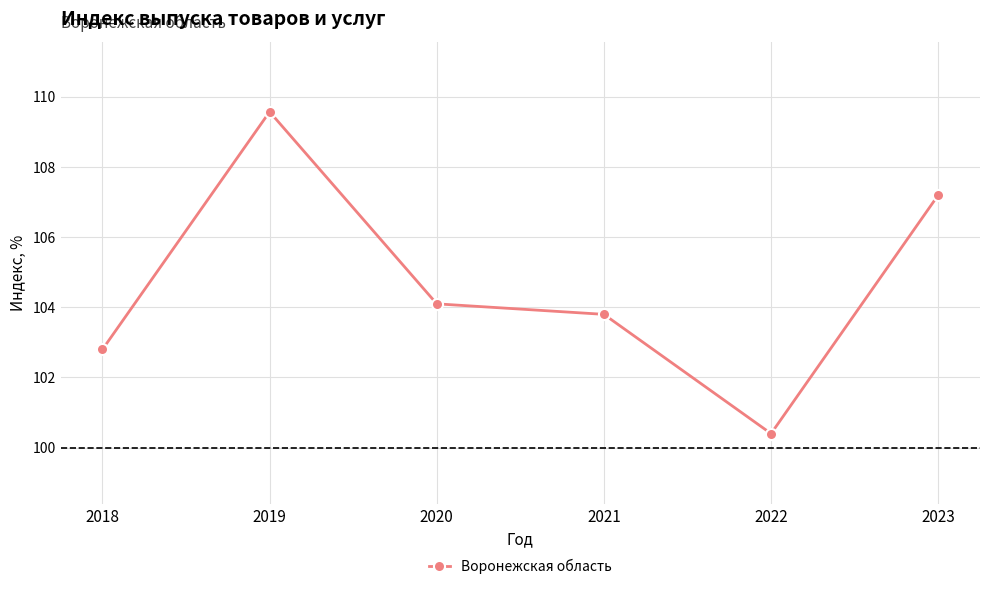

How many data points are less than 104?

3